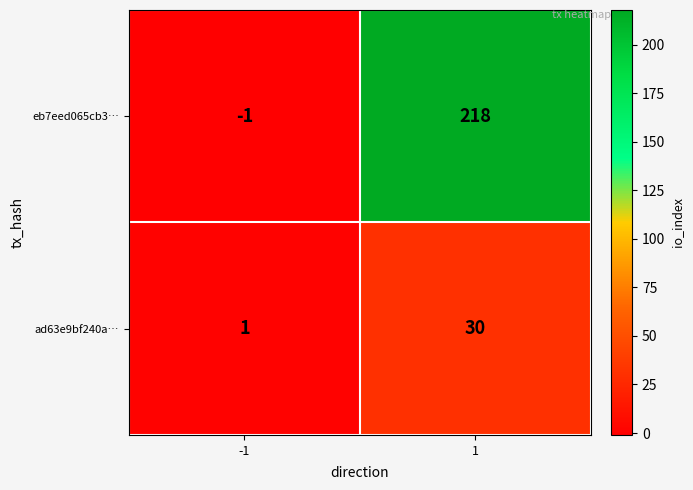

Which series has the largest range (max minus min)?

eb7eed065cb3…